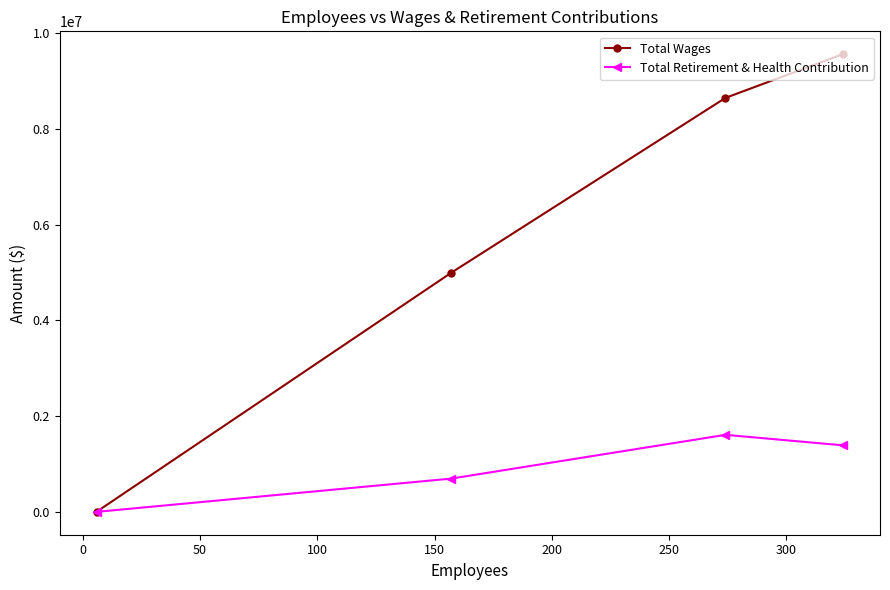

How many Total Retirement & Health Contribution values are between 694235 and 1608895?

3